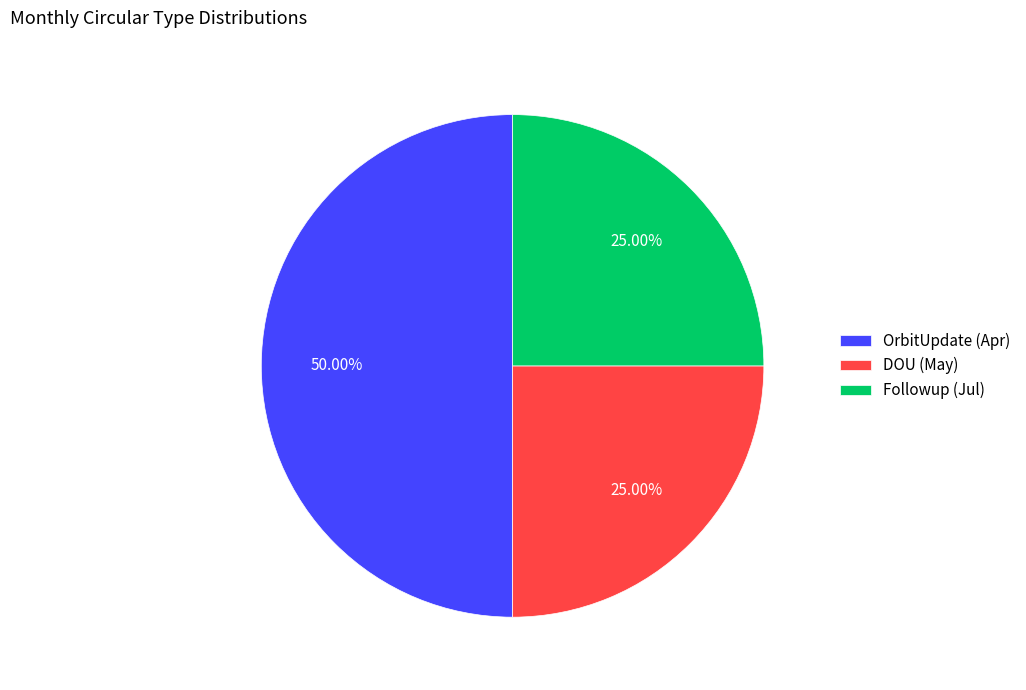

What percentage is the Followup (Jul) slice, to the nearest percent?

25%